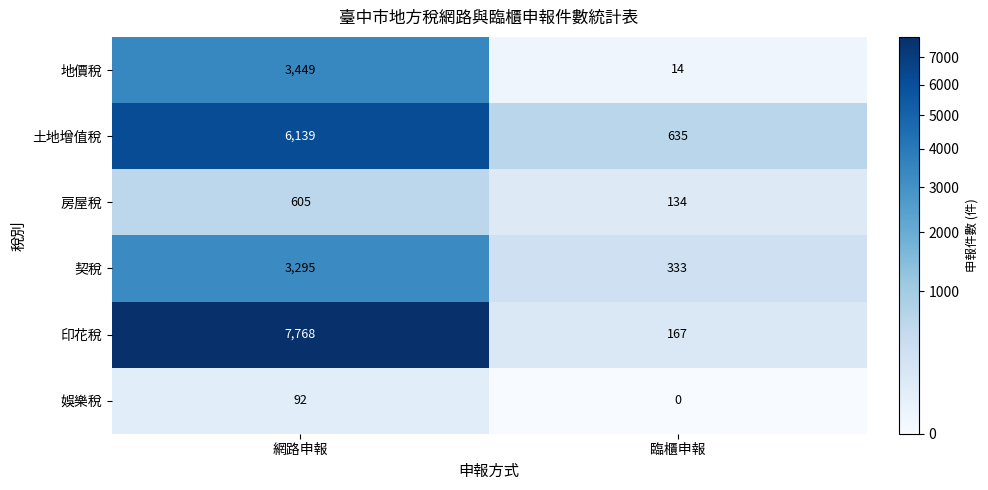

True or false: 地價稅 has a value of 8 at 臨櫃申報.

False